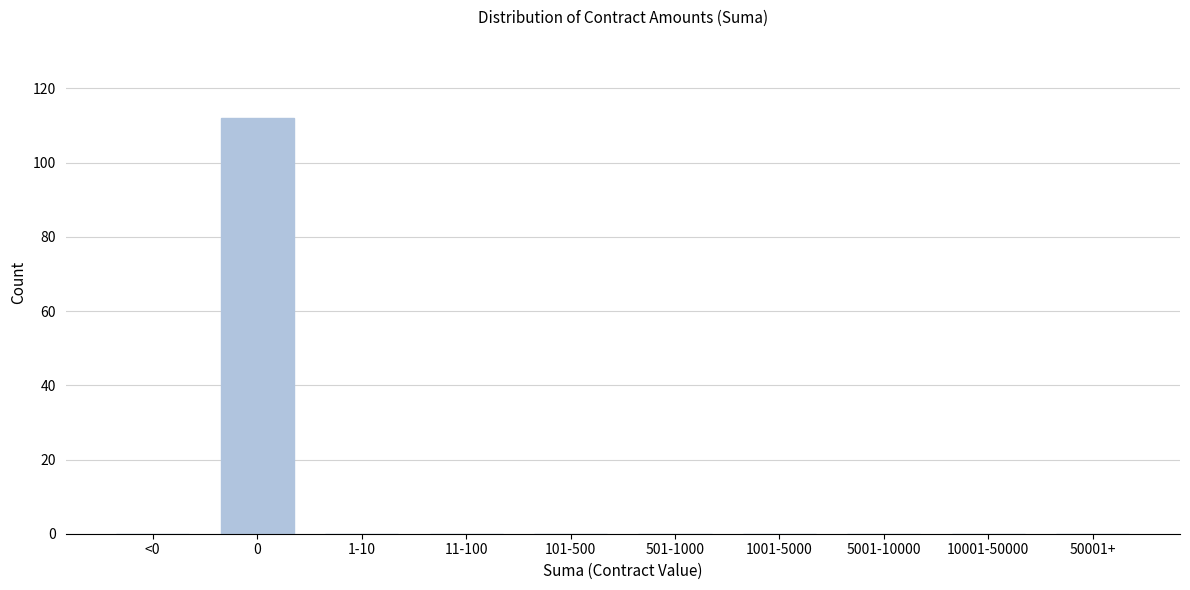

Reading right to left, transcribe all the data shown in this chart.

50001+=0	10001-50000=0	5001-10000=0	1001-5000=0	501-1000=0	101-500=0	11-100=0	1-10=0	0=112	<0=0